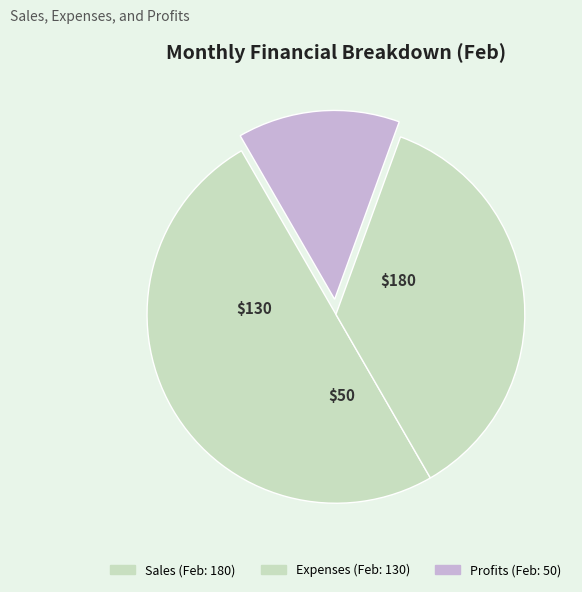

How many slices are in this pie chart?

3